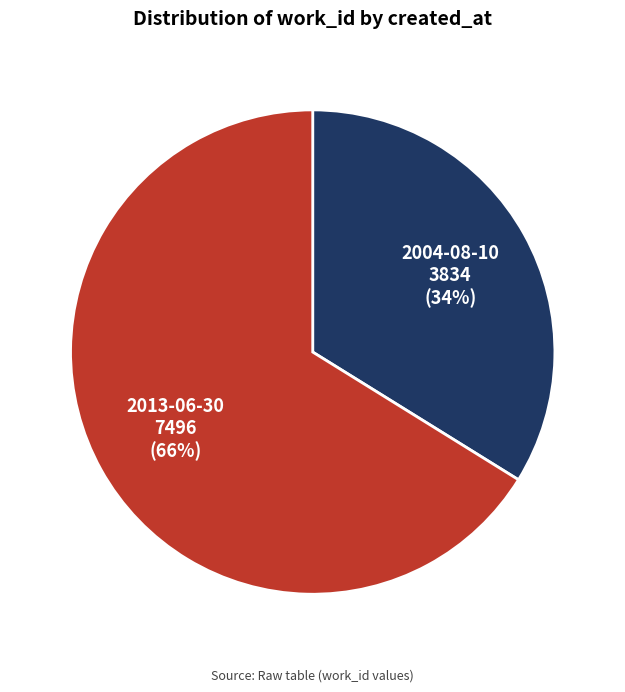

The 2004-08-10 slice represents 43% of the pie. True or false?

False